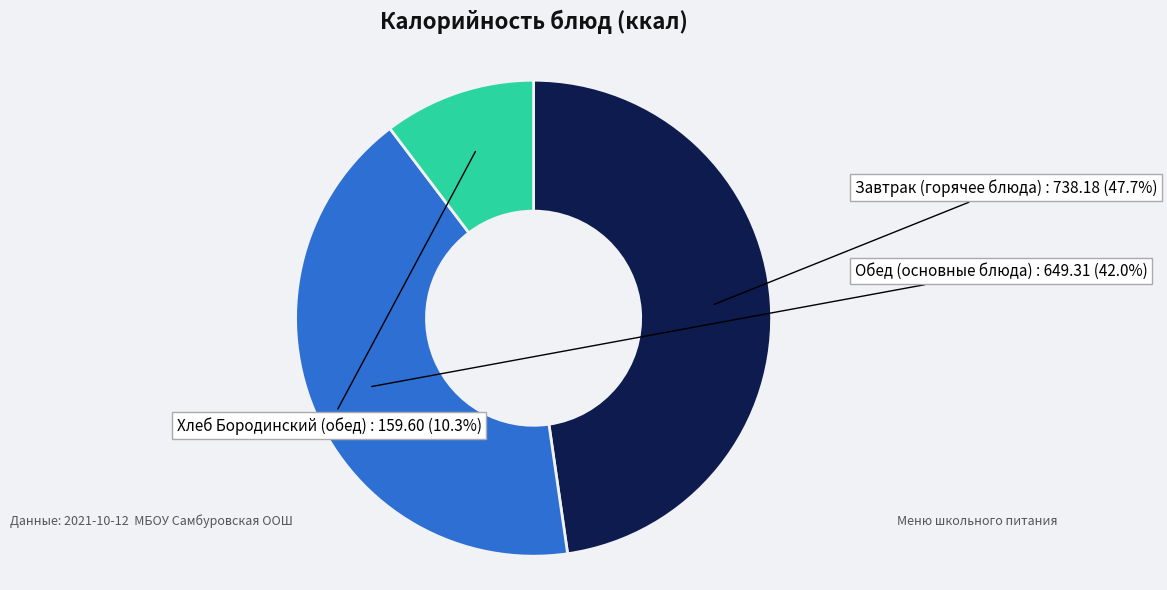

Does any single category account for the majority?

No